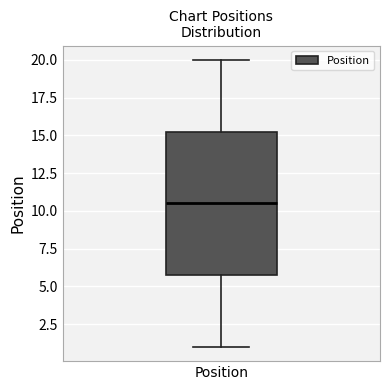

Transcribe this box plot: give where the median line is, the range the box spans, and where the two whiskers end, as read against the y-axis. The values are not printed on the chart, so give them approximately, as read against the axis.

median 10.5, box 6.0 to 15.5, whiskers 1.0 to 20.0